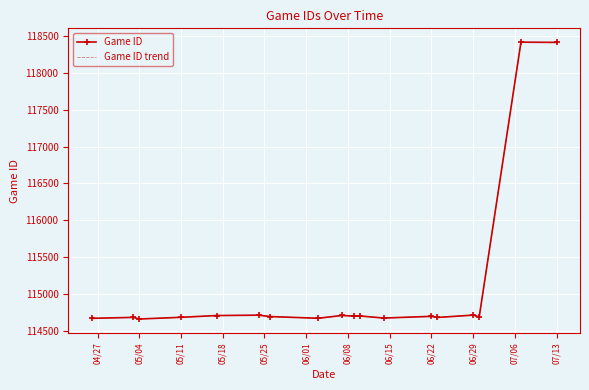

True or false: Game ID and Game ID trend intersect in this chart.

False